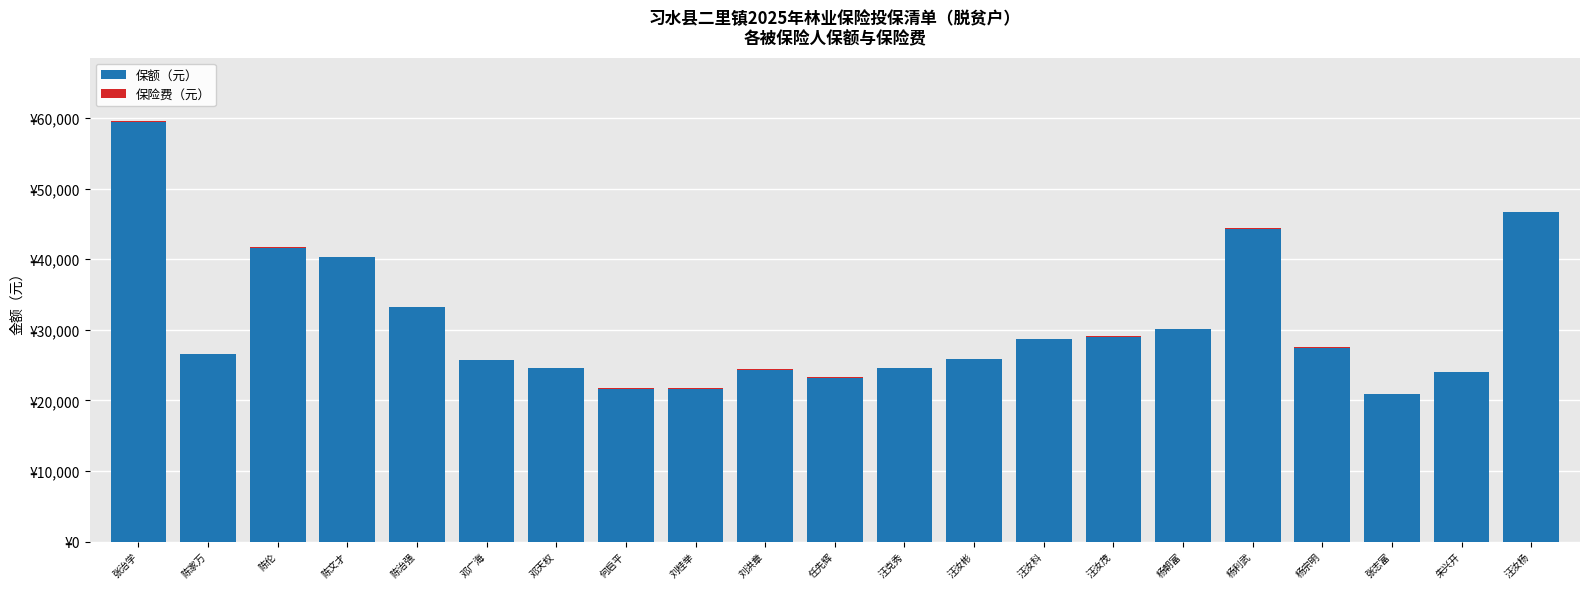

Are the bars horizontal?

No